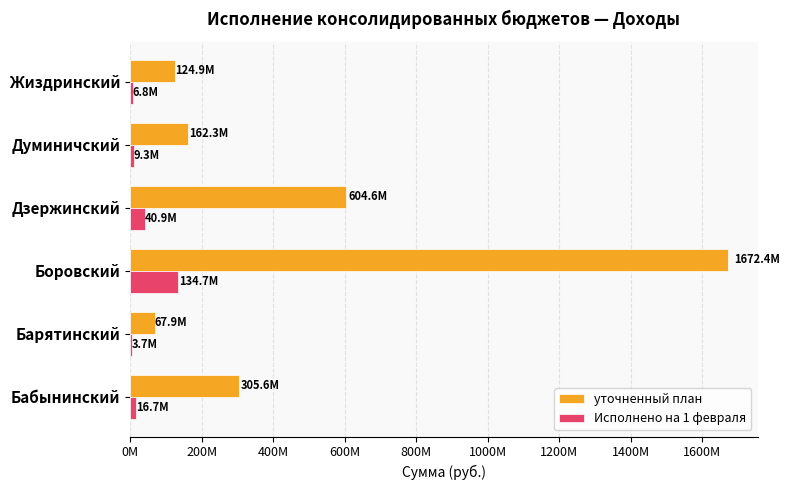

What are all the series names shown in the legend?

уточненный план, Исполнено на 1 февраля